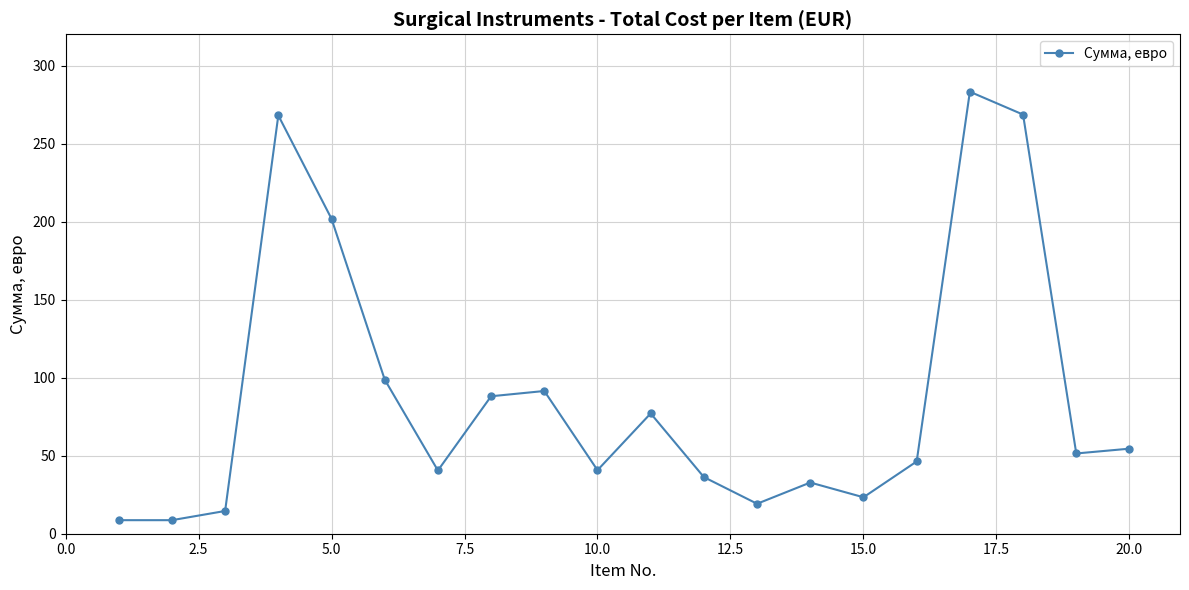

How many lines are shown in the chart?

1